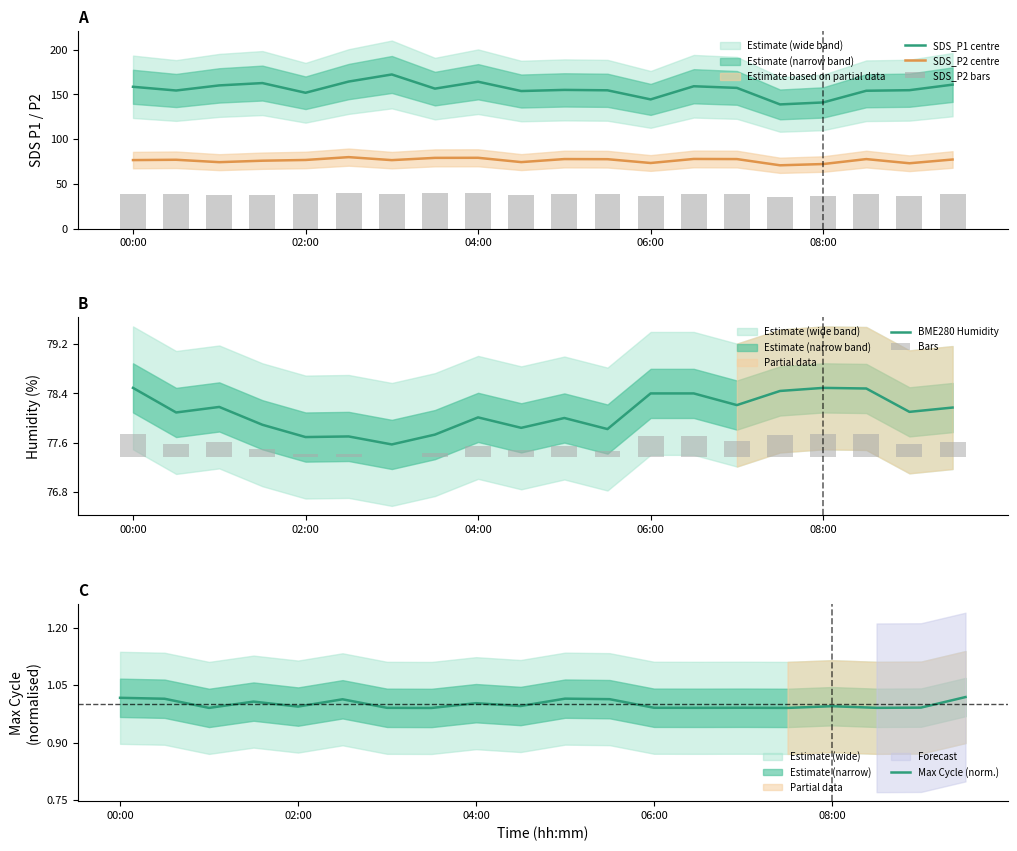

What is the minimum value for SDS_P1 centre?

138.8